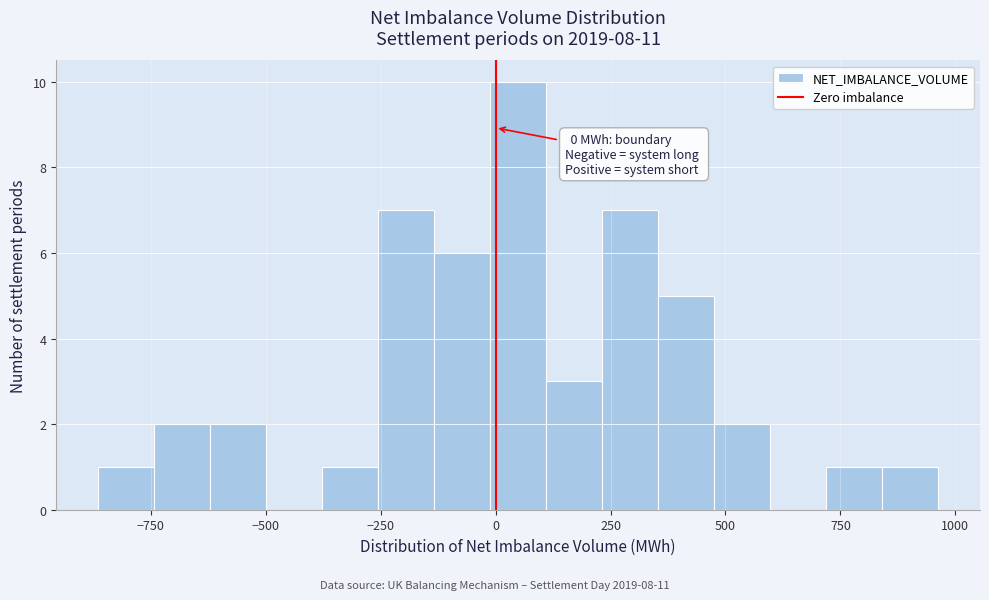

Read against the x-axis, roughly where is the centre of the tallest bar?

50